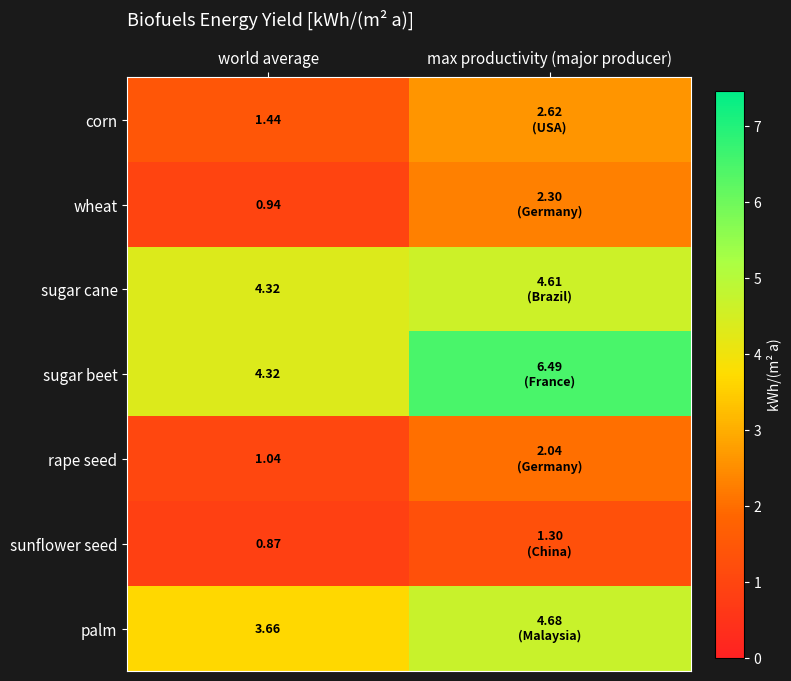

True or false: sunflower seed has a value of 0.5 at world average.

False